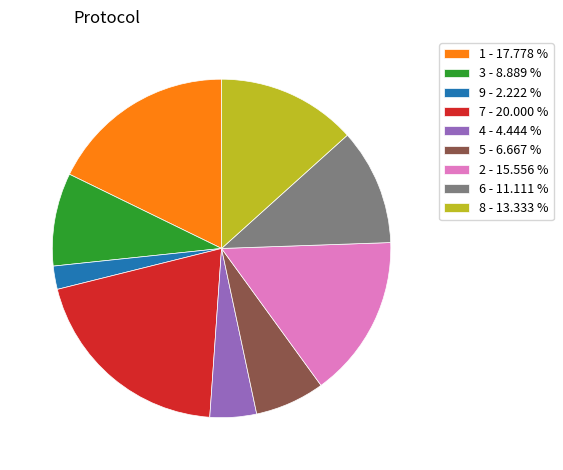

What is the ratio of the value at 4 - 4.444 % to the value at 3 - 8.889 %?

0.5